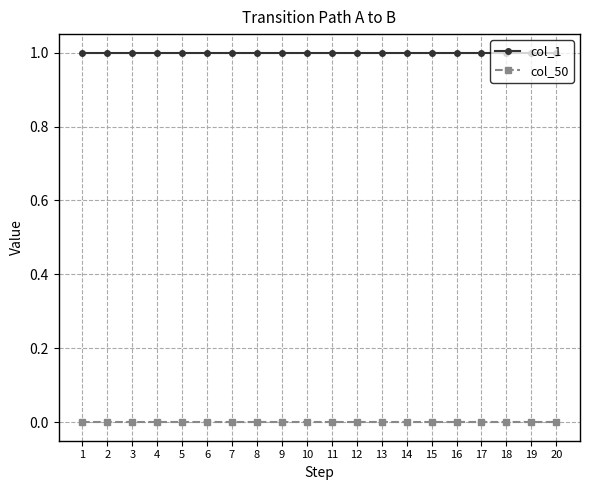

Is the value of col_1 at 13 greater than the value of col_50 at 6?

Yes